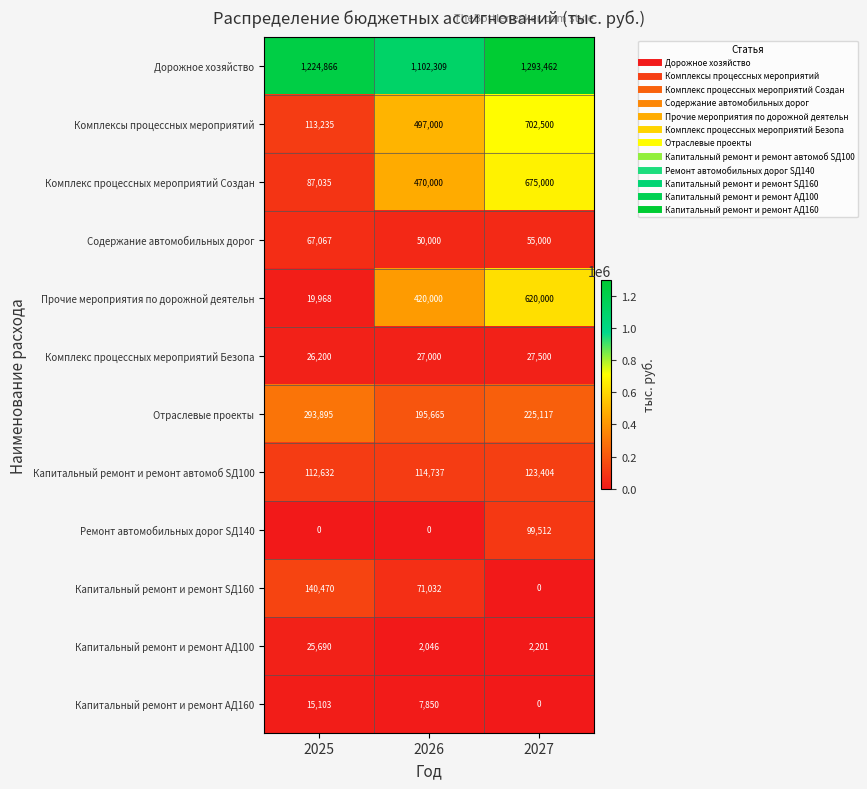

At which label is Содержание автомобильных дорог closest to 58533?

2027